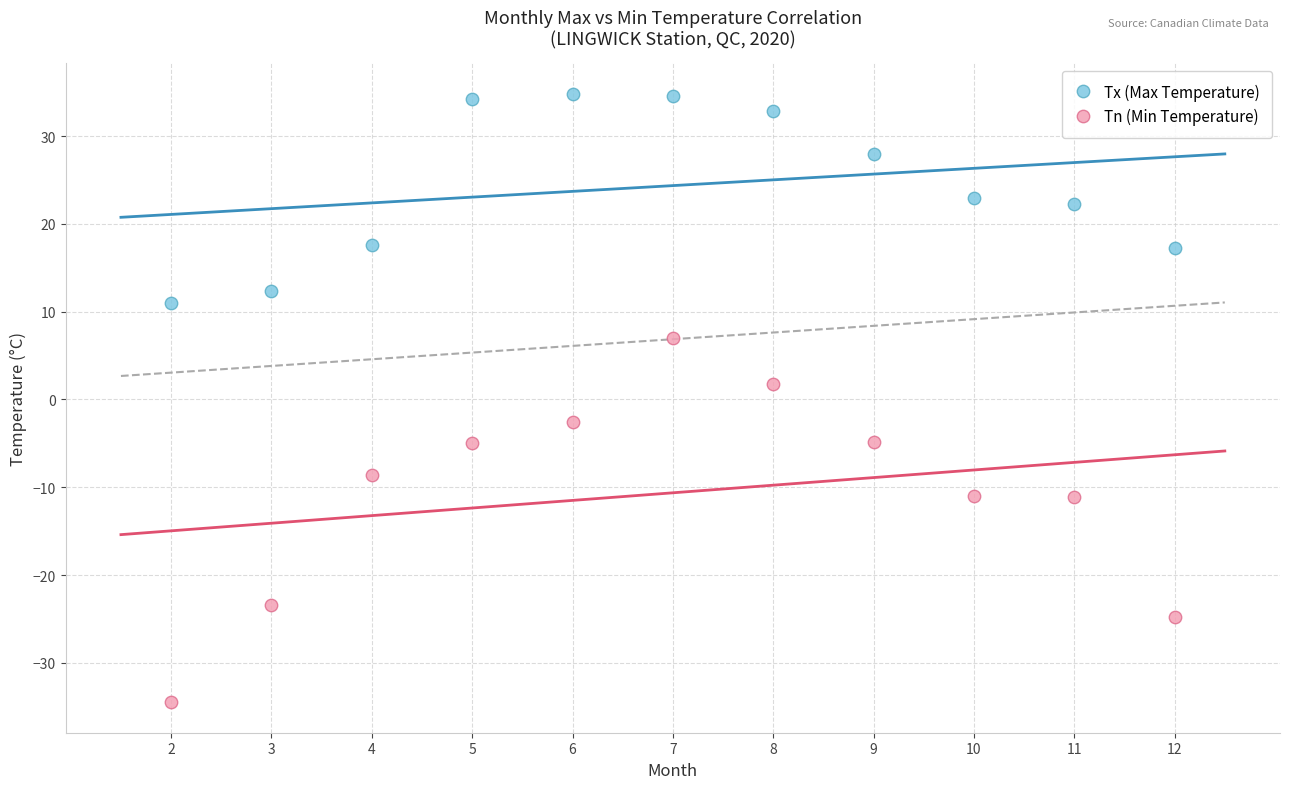

Across all data points, what is the range of Y values (max minus min)?

69.3